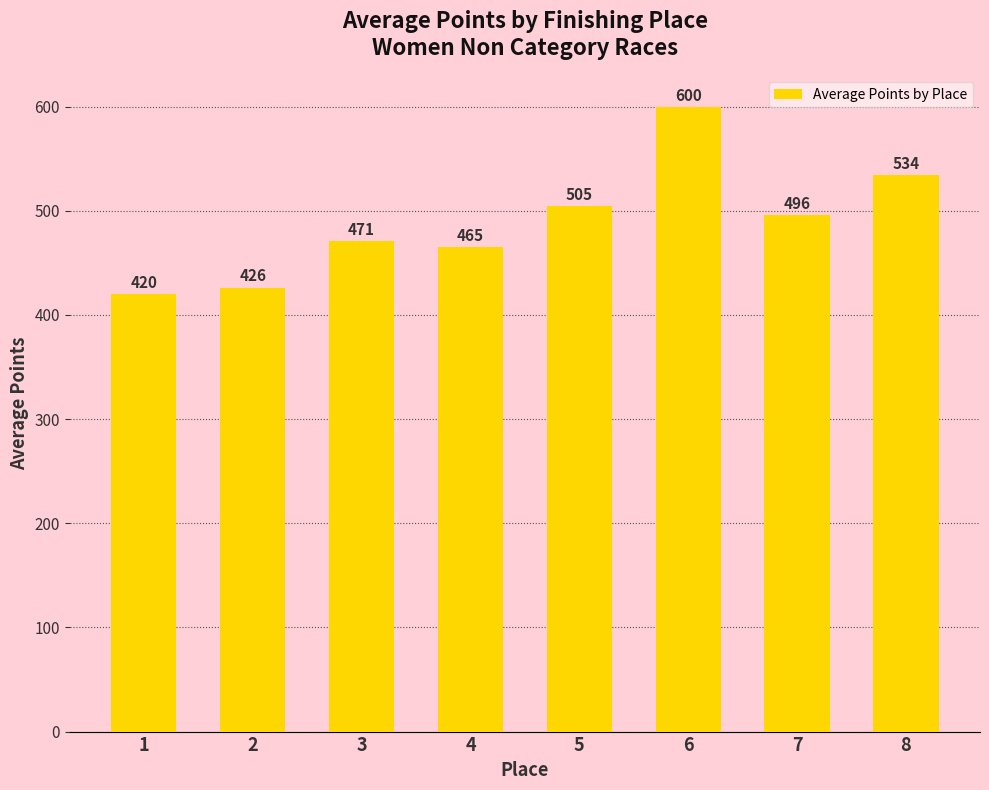

What is the ratio of the value at 5 to the value at 2?

1.2